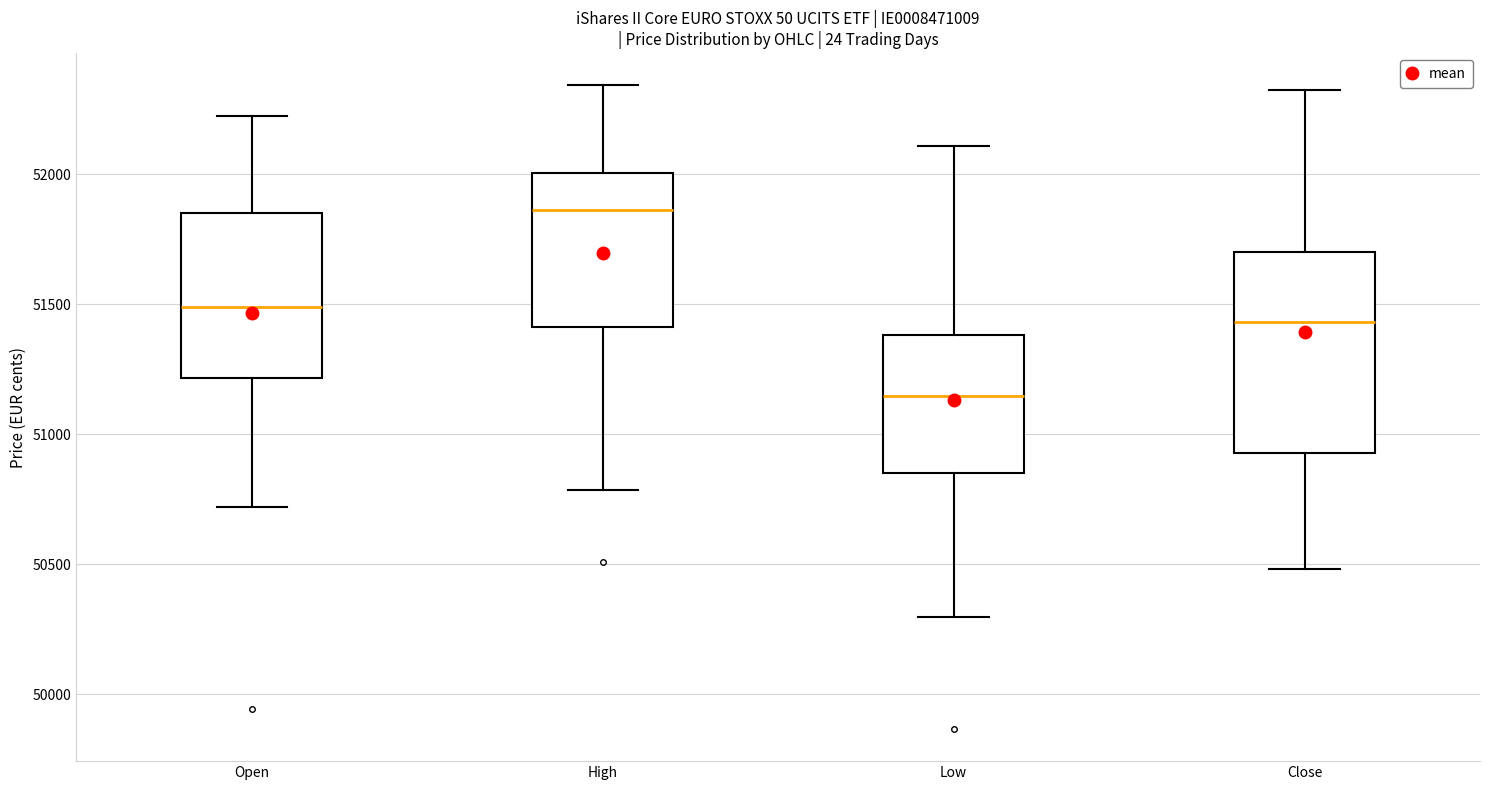

Reading left to right, read every box against the y-axis: the position of its median line, the range the box covers, and the ends of its whiskers. The values are not printed on the chart, so give them approximately, as read against the axis.

Open: median 51500, box 51200 to 51850, whiskers 50700 to 52200
High: median 51850, box 51400 to 52000, whiskers 50800 to 52350
Low: median 51150, box 50850 to 51400, whiskers 50300 to 52100
Close: median 51450, box 50950 to 51700, whiskers 50500 to 52350